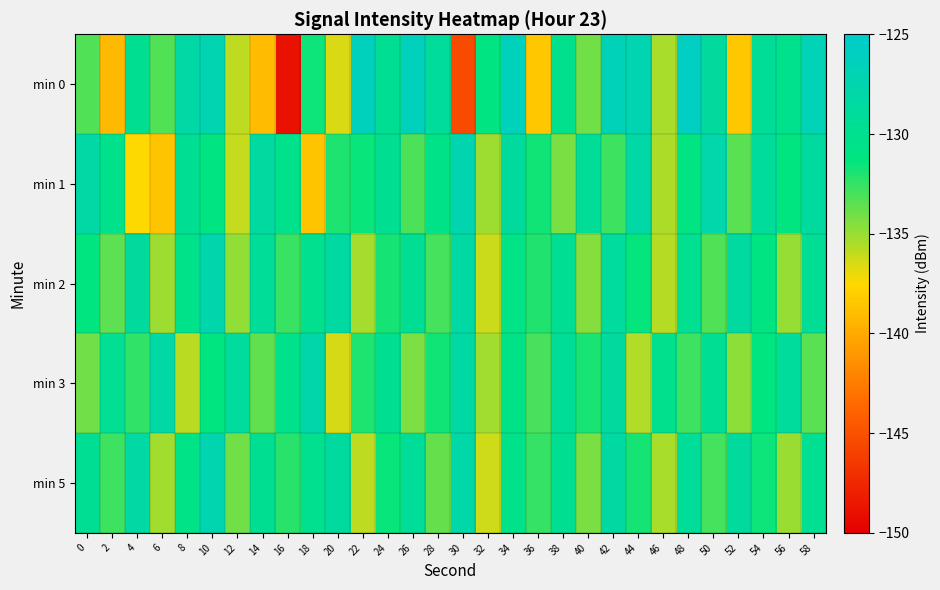

Rank the series at 20 from highest to lowest value.

min 2, min 5, min 1, min 3, min 0